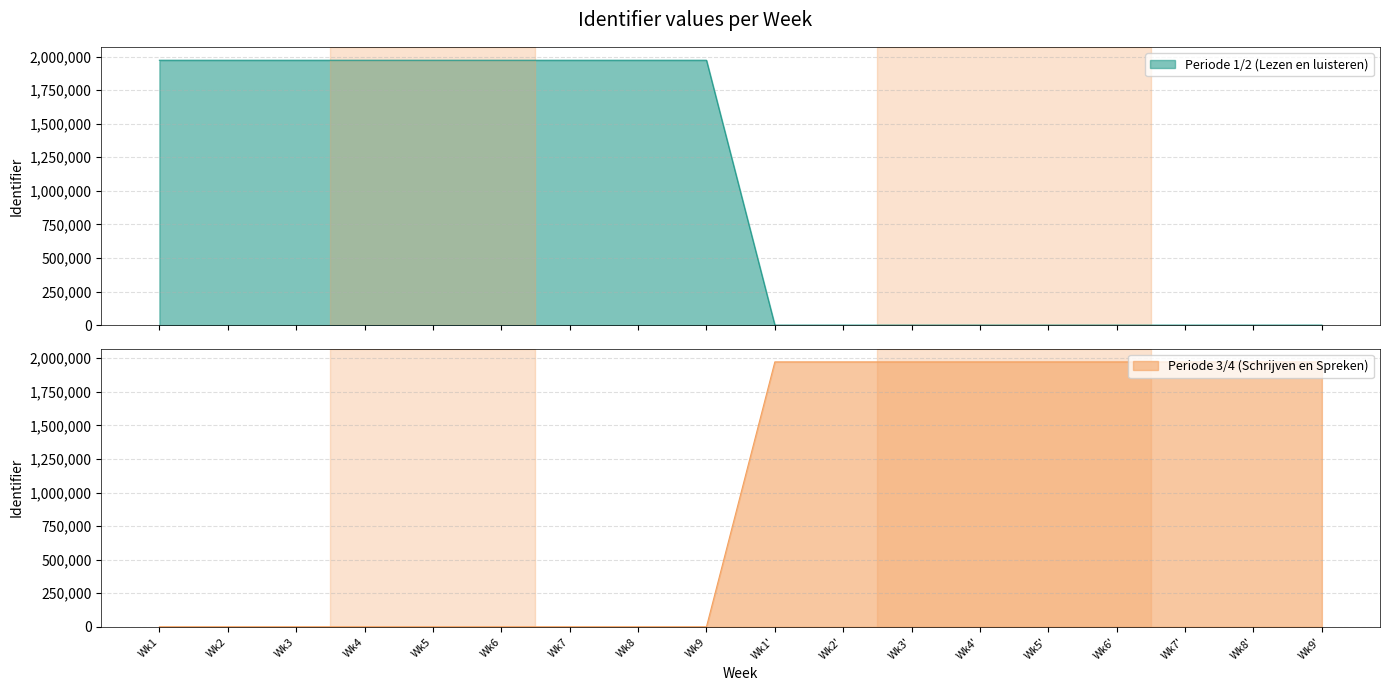

Which series has the largest range (max minus min)?

Periode 3/4 (Schrijven en Spreken)